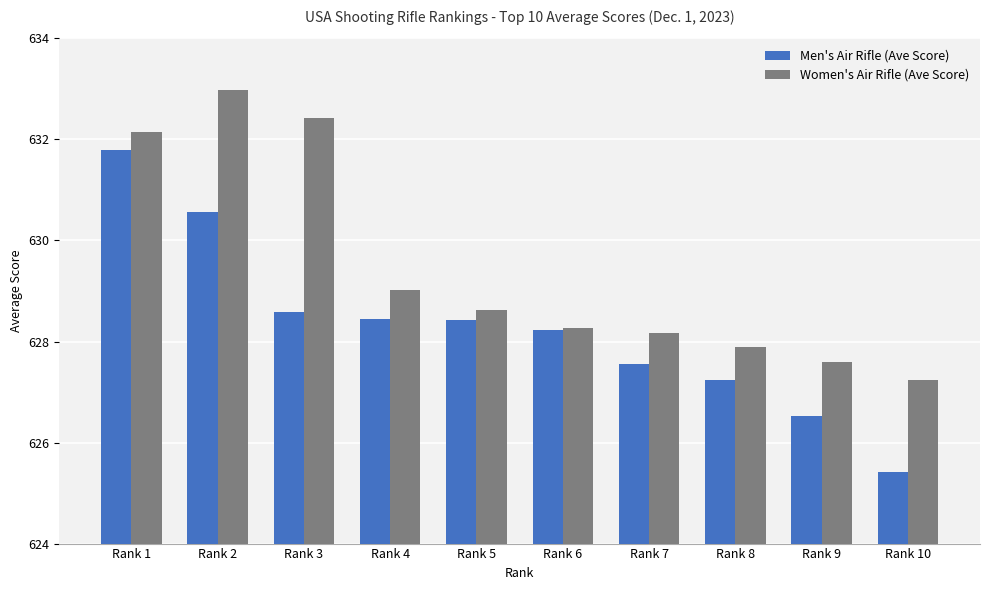

What is the minimum value shown in the chart?

625.4